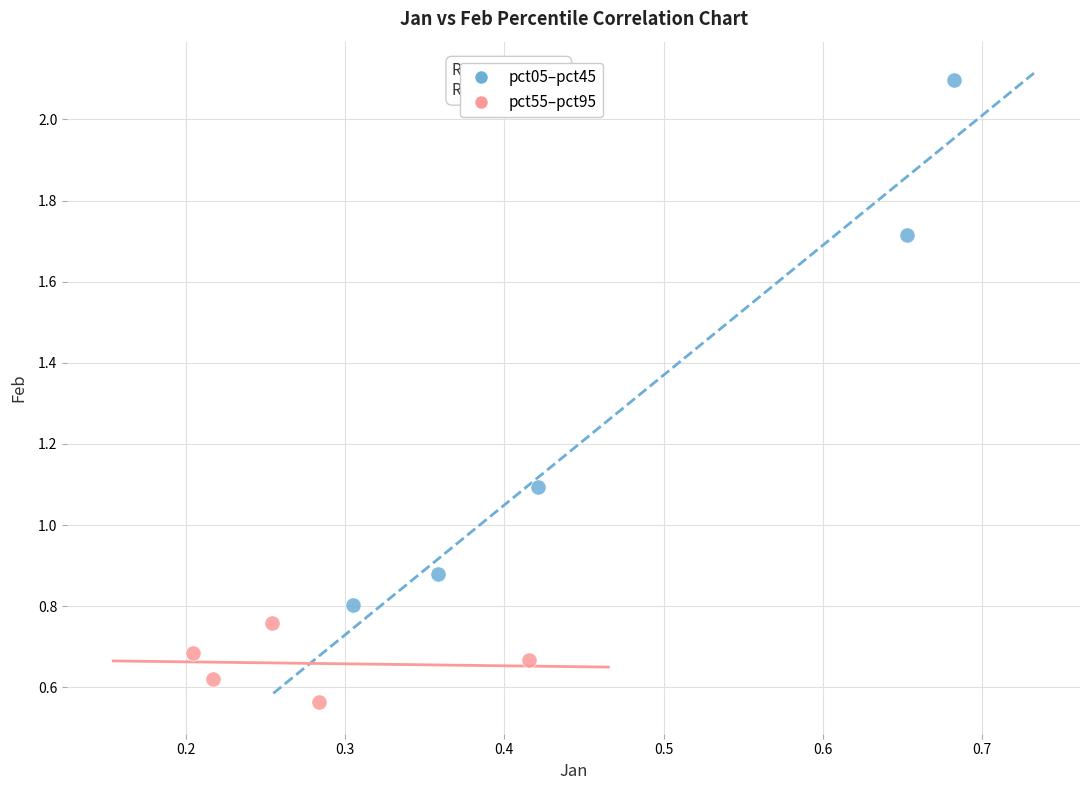

Which series contains the lowest Y value?

pct55–pct95